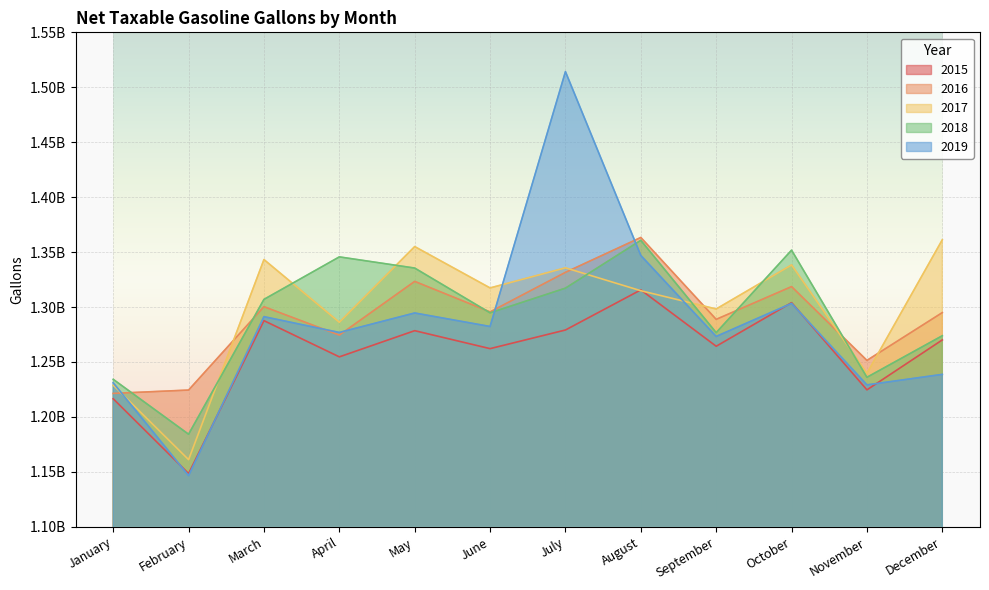

True or false: 2017 has a value of 1997561273 at October.

False